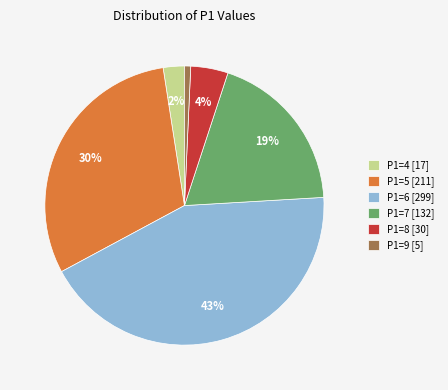

Is there any slice that represents more than half of the pie?

No